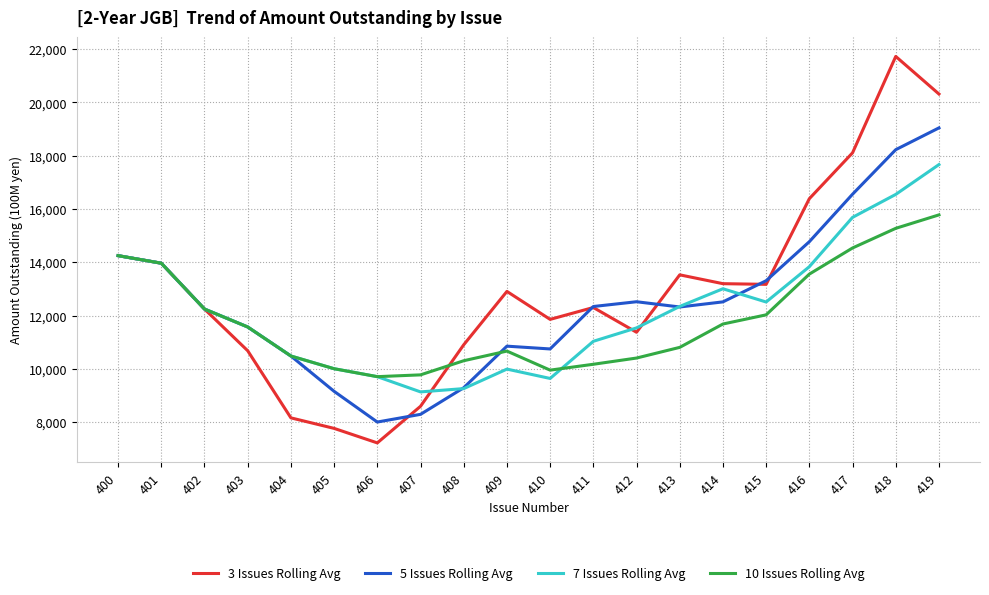

After their last crossing, which series has the higher values: 10 Issues Rolling Avg or 3 Issues Rolling Avg?

3 Issues Rolling Avg